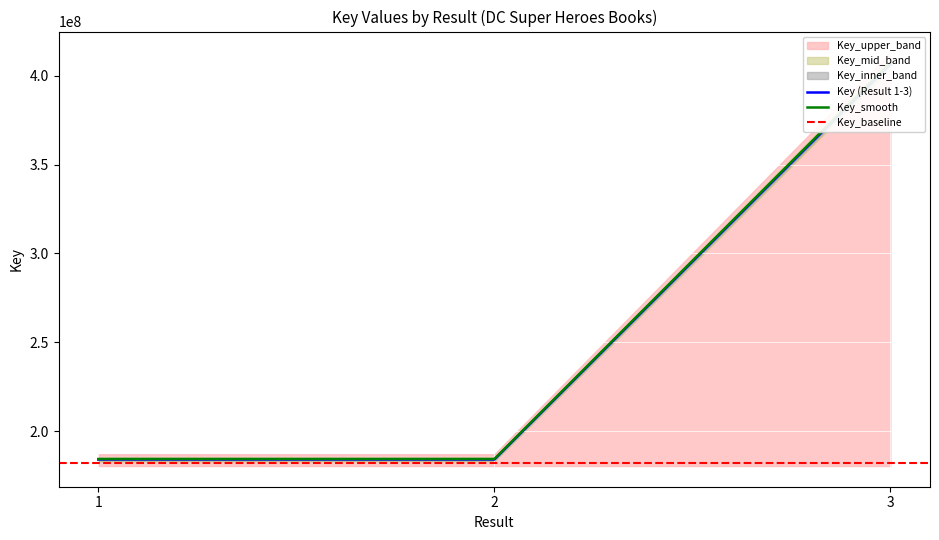

List the labels in order of value, largest first.

3, 1, 2